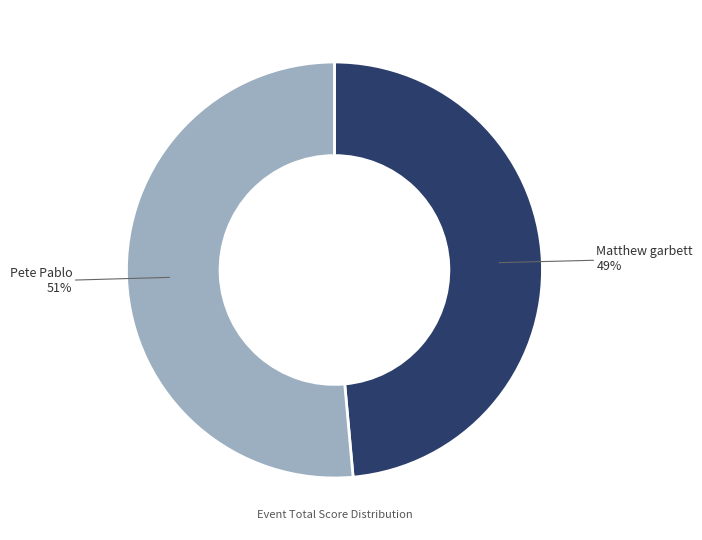

Which has a higher value, Matthew garbett or Pete Pablo?

Pete Pablo